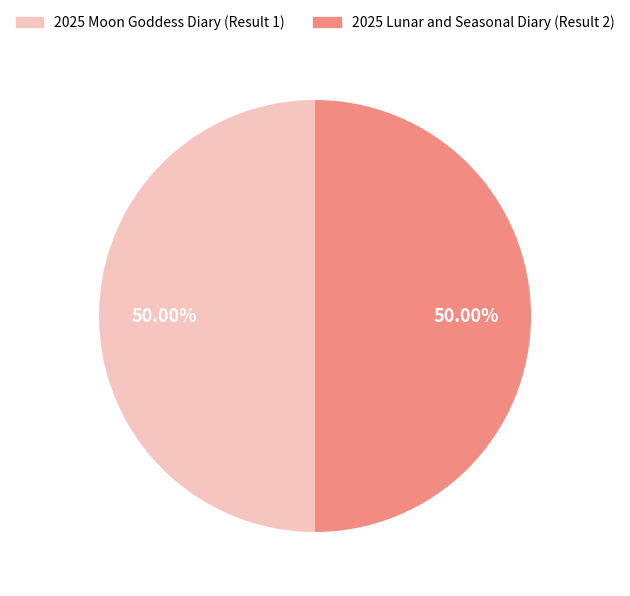

Combined, do 2025 Moon Goddess Diary (Result 1) and 2025 Lunar and Seasonal Diary (Result 2) account for over 50%?

Yes